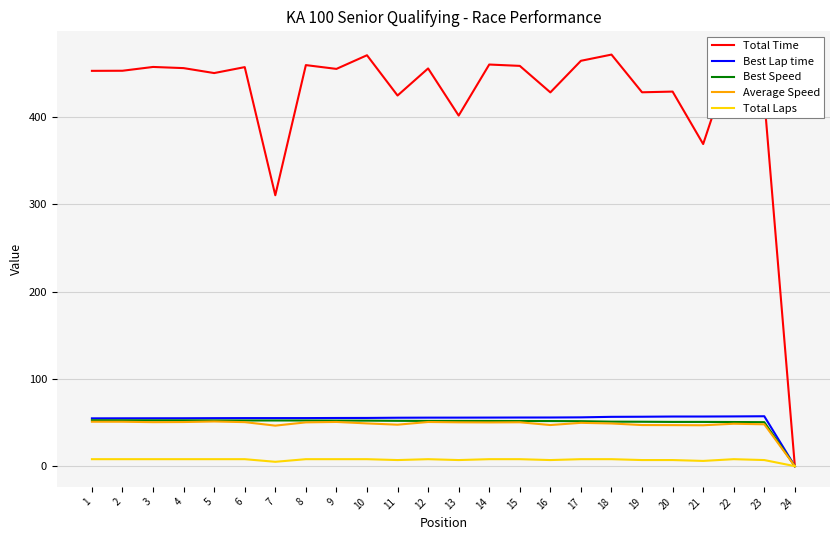

What is the sum of the Best Speed values at 18 and 7?

103.3